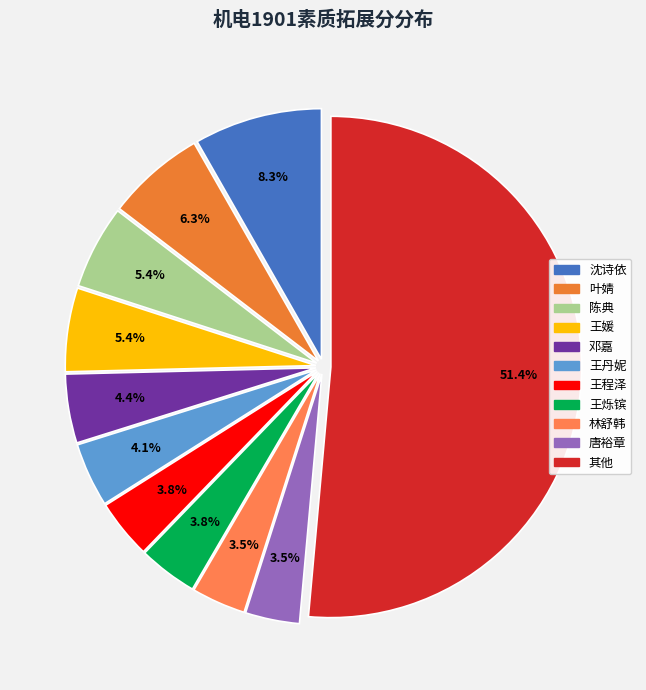

Count the number of slices in the pie.

11